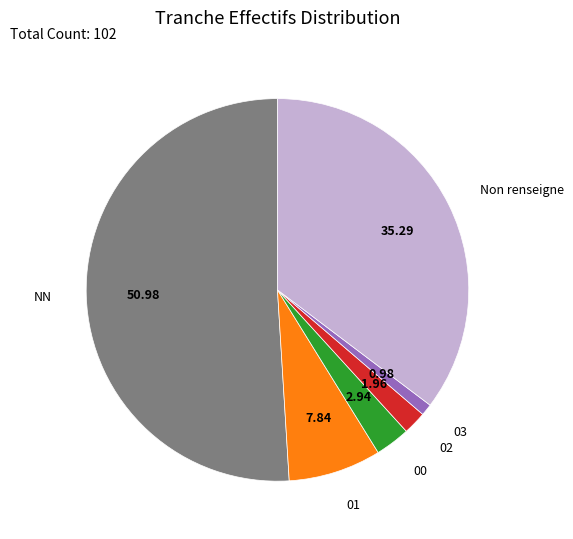

Which category has the smallest portion of the pie?

03